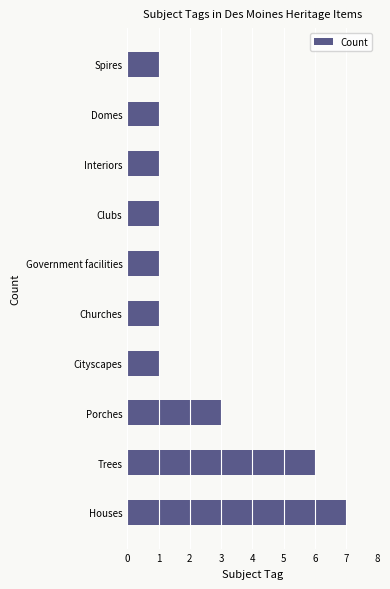

Is it true that the value at Churches is 1?

True